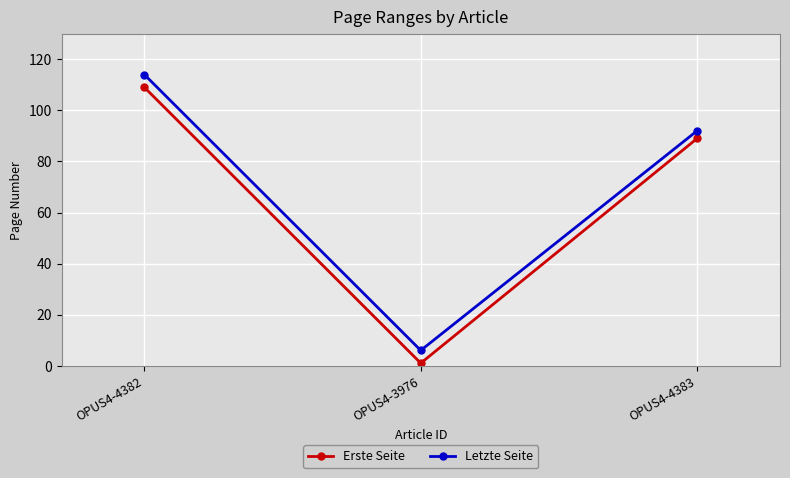

Which category has the lowest value across all series?

OPUS4-3976